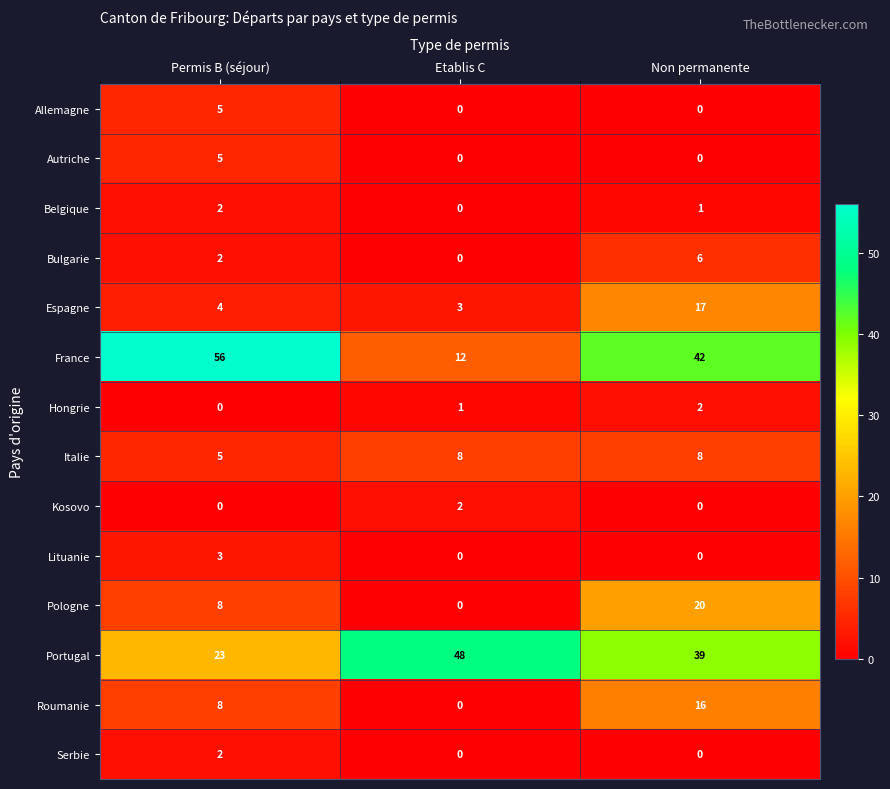

The France series shows 5 at Etablis C. True or false?

False